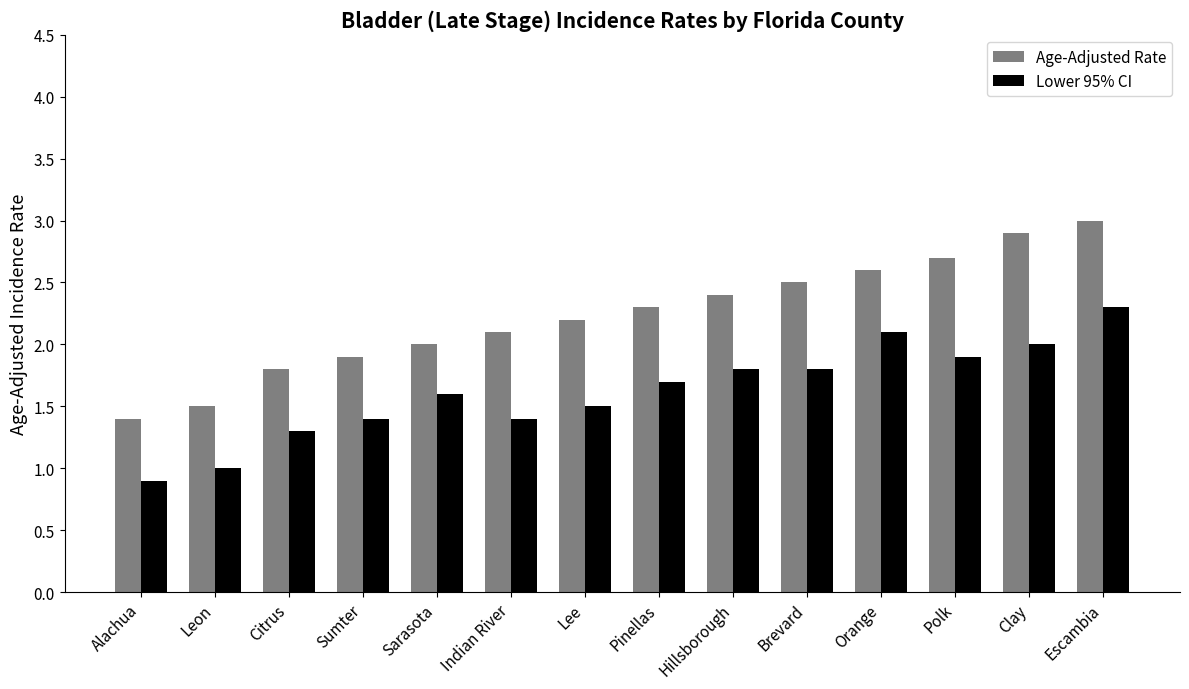

At which category is the sum across all series the highest?

Escambia